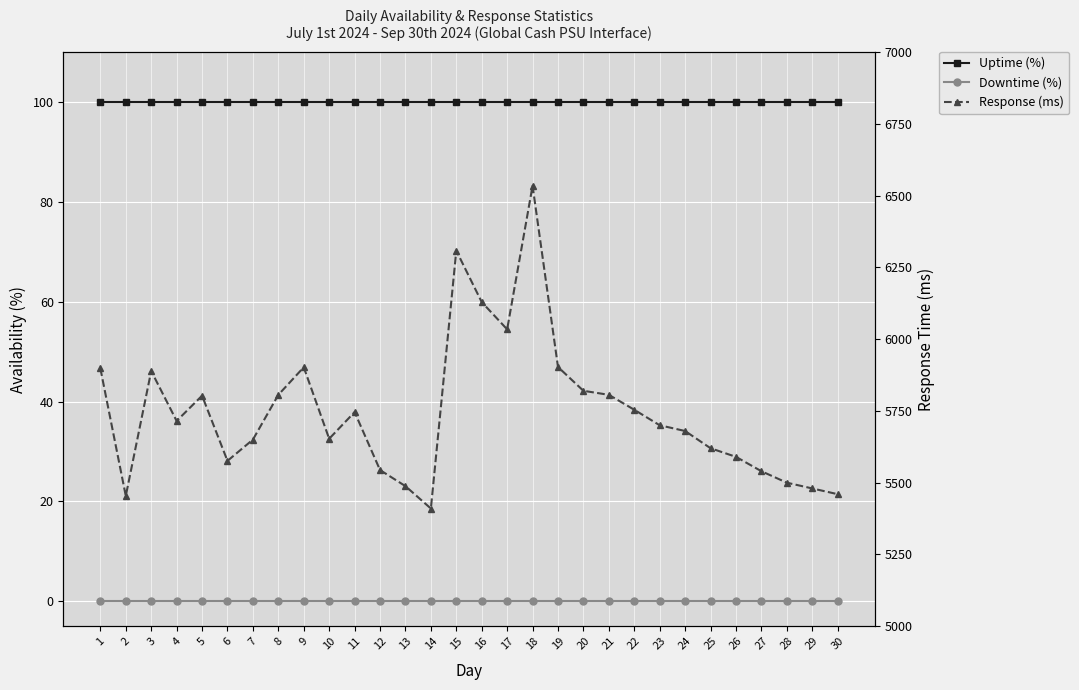

Where is Response (ms) nearest to the value 5972?

17